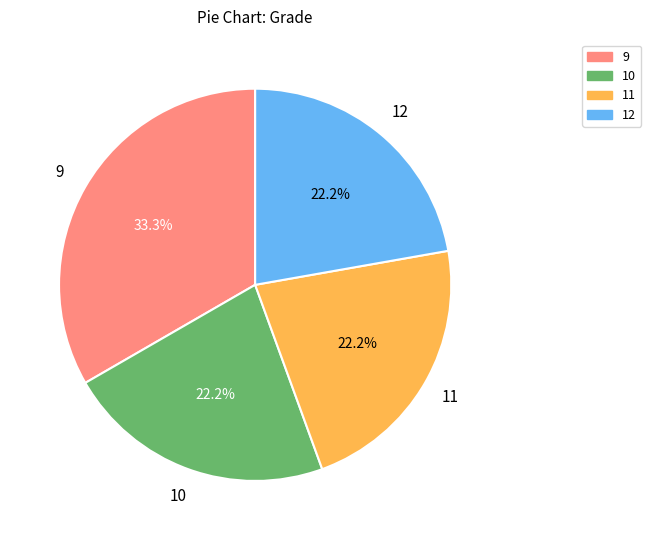

Is there any slice that represents more than half of the pie?

No